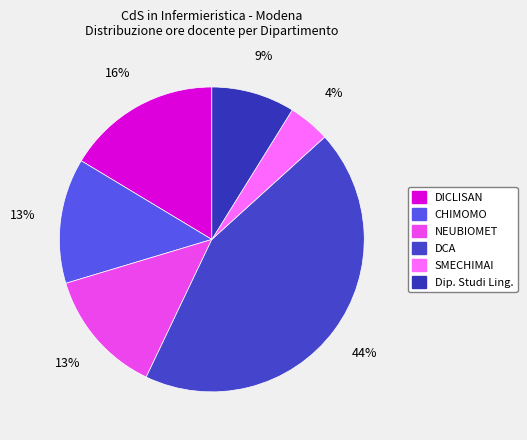

How many slices are in this pie chart?

6